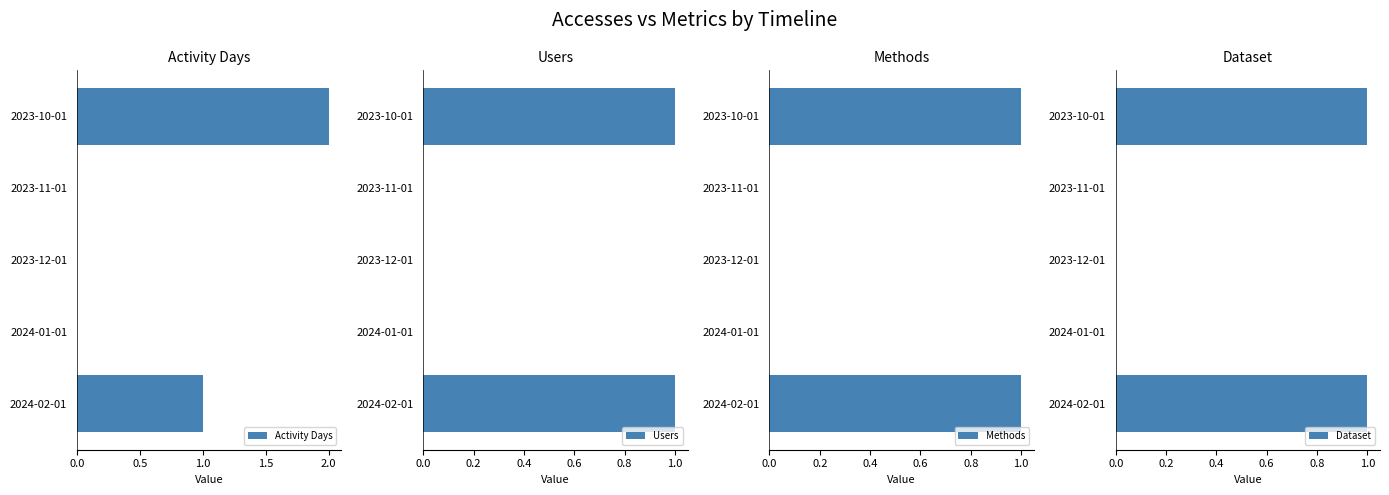

Is it true that Methods equals 1 at 2023-12-01?

False